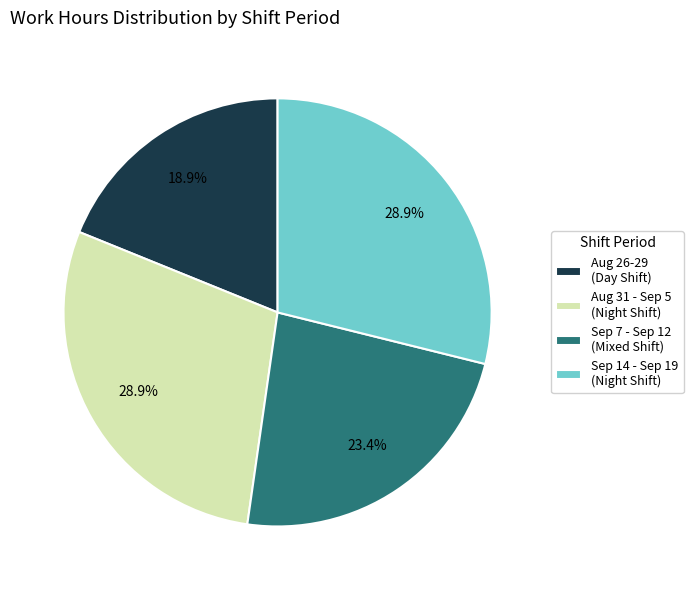

Which slice is the smallest?

Aug 26-29 (Day Shift)